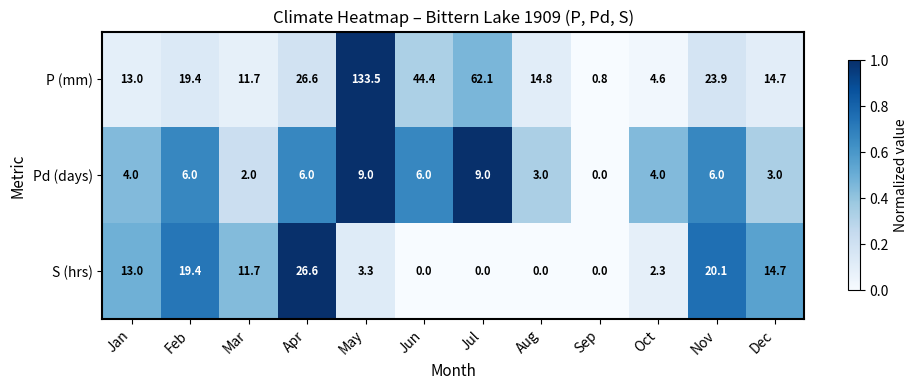

At how many categories does at least one series exceed 0?

12